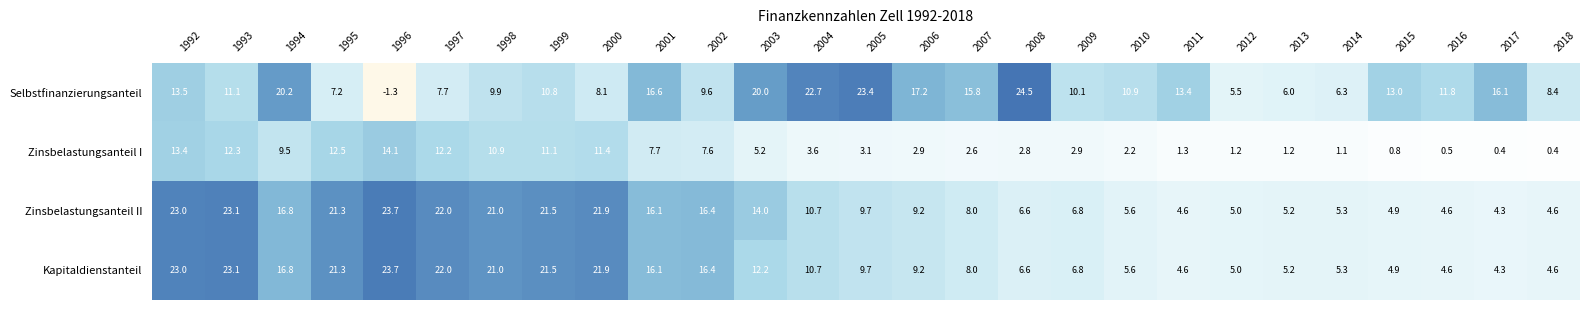

How many data points in Zinsbelastungsanteil II are above 9?

15